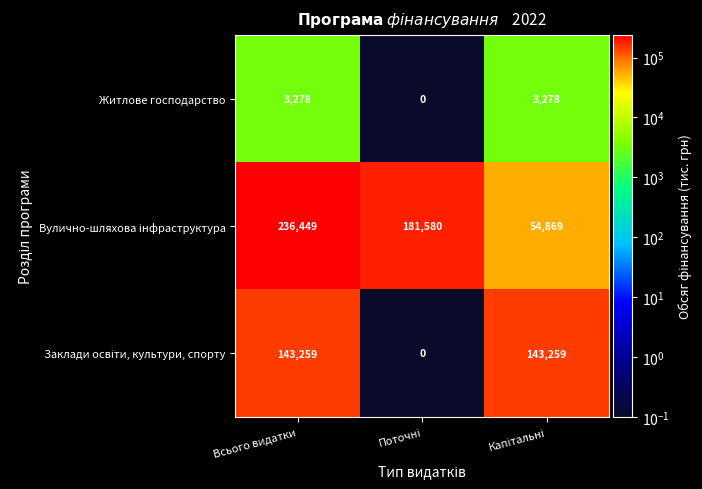

At which category is the sum across all series the highest?

Всього видатки